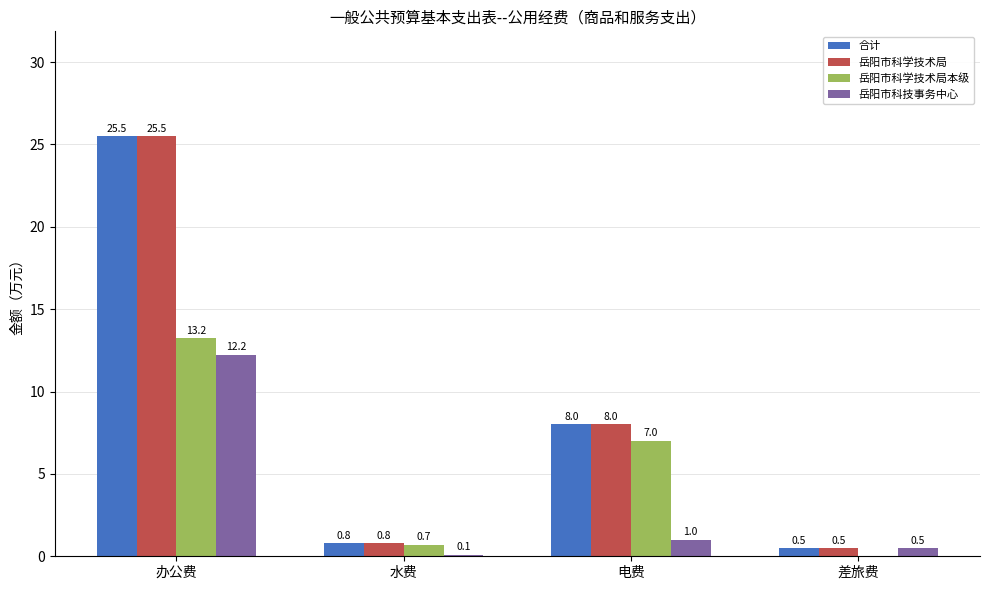

What is the difference between the 岳阳市科学技术局 values at 差旅费 and 电费?

7.5